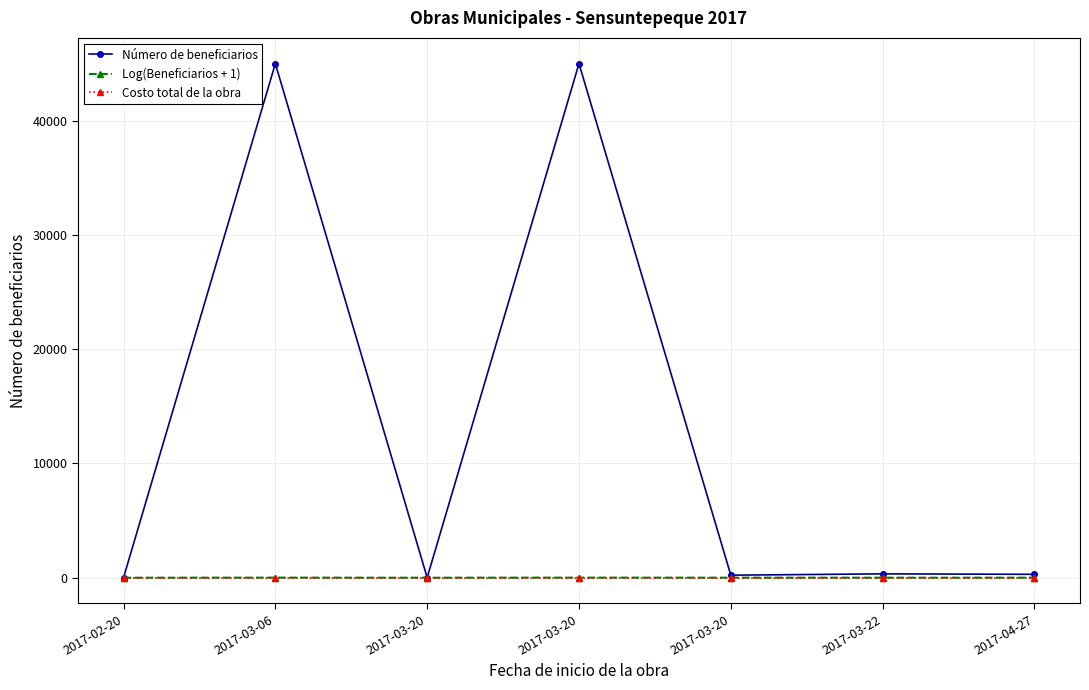

Is the value of Log(Beneficiarios + 1) at 2017-02-20 greater than the value of Número de beneficiarios at 2017-03-20?

No